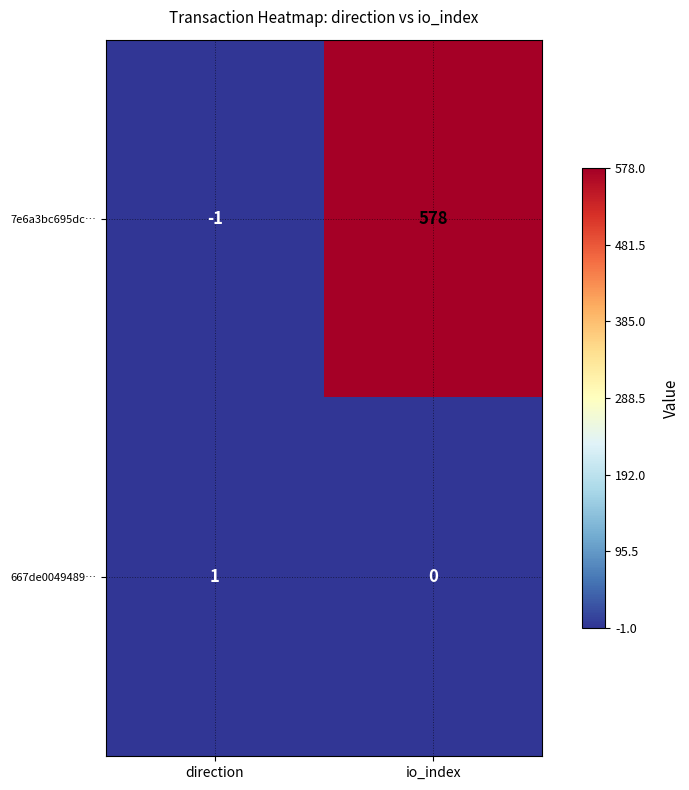

Reading left to right, extract all data points from this chart.

7e6a3bc695dc…: -1	578
667de0049489…: 1	0